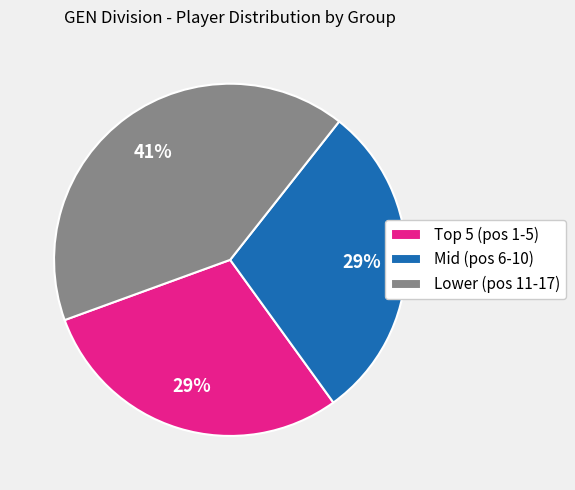

What is the ratio of the value at Lower (pos 11-17) to the value at Mid (pos 6-10)?

1.4